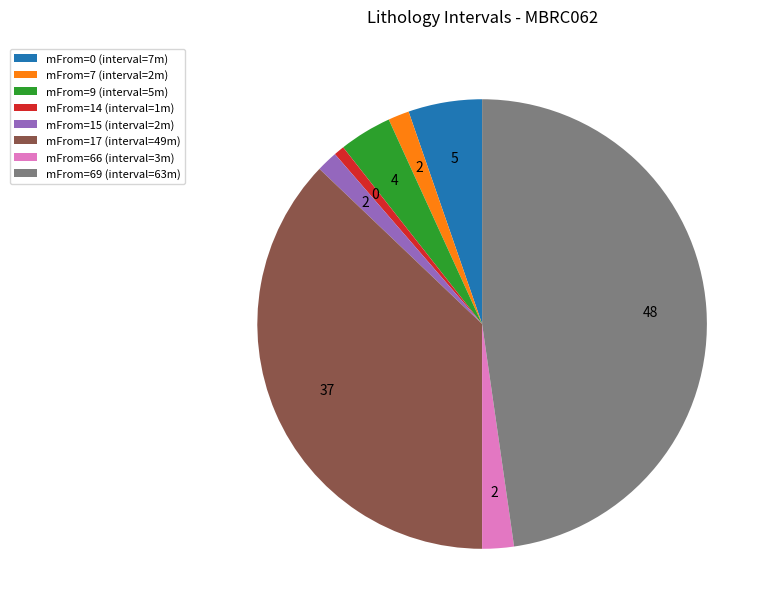

How many segments does this pie chart have?

8